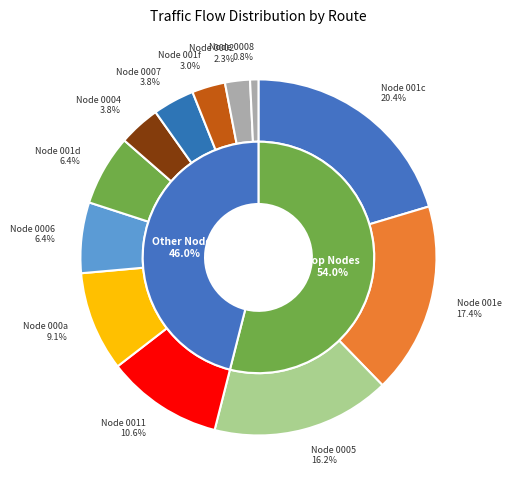

Is it true that 9 is 11% of the pie?

True